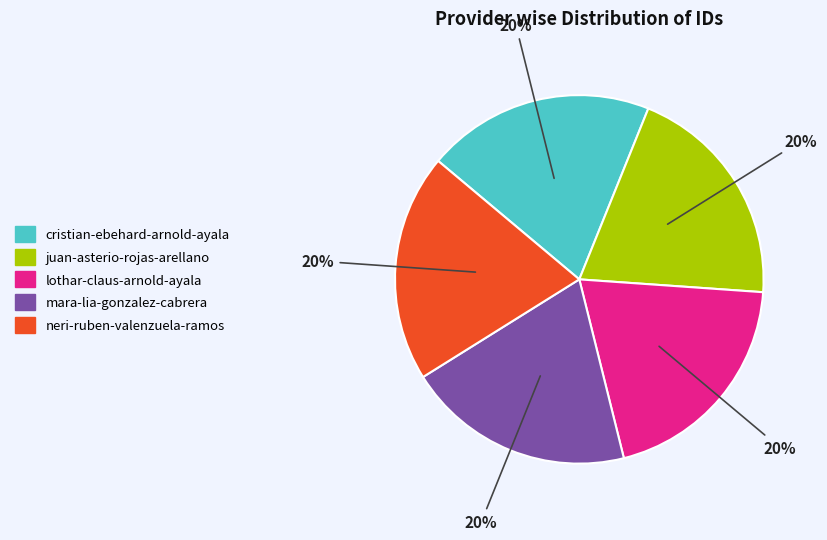

Is there a majority slice in this chart?

No